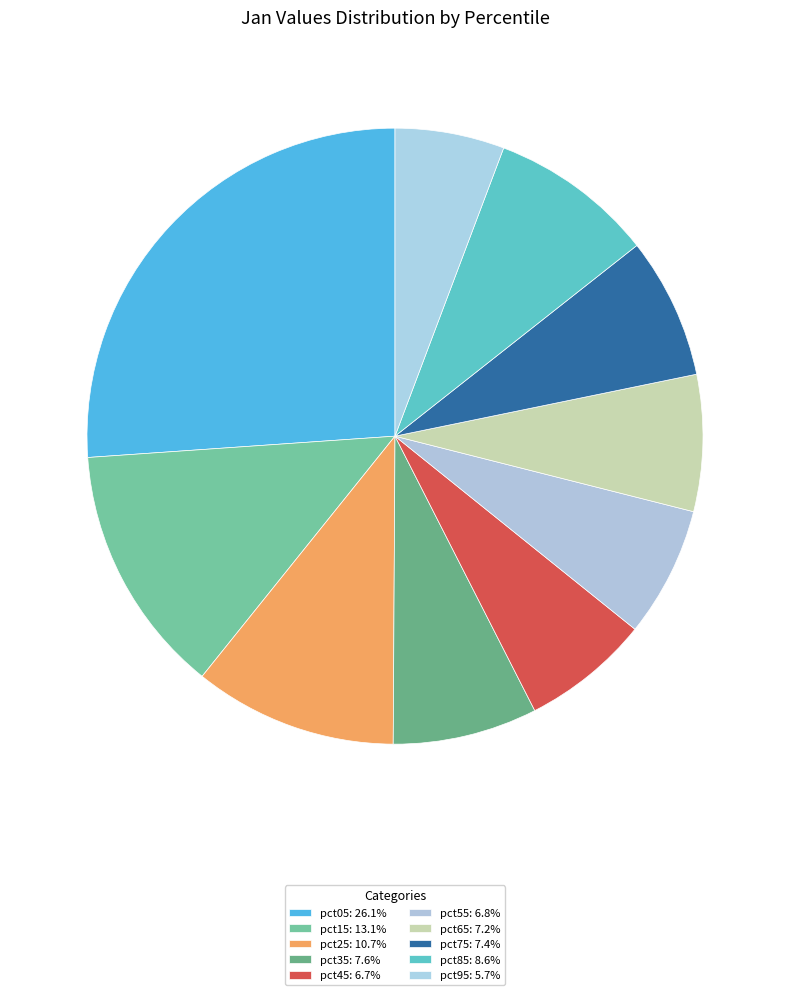

What is the smallest slice in the pie chart?

pct95